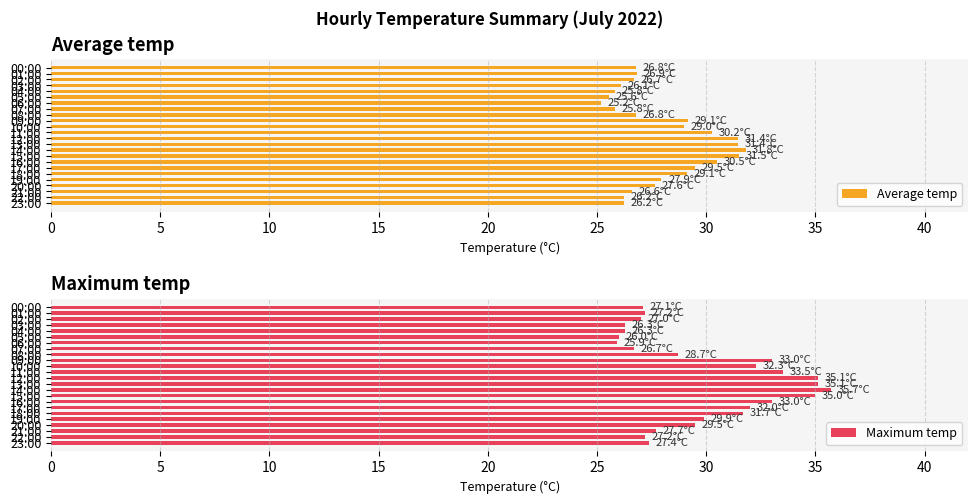

The value of Maximum temp at 08:00 is 38.6. True or false?

False